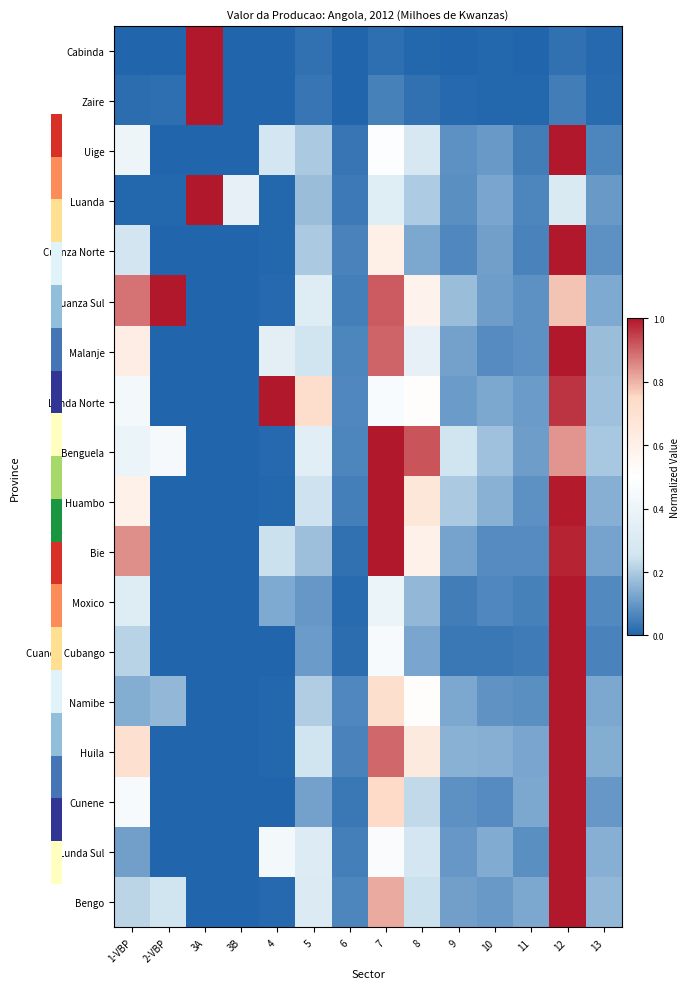

At which category is the sum across all series the highest?

12